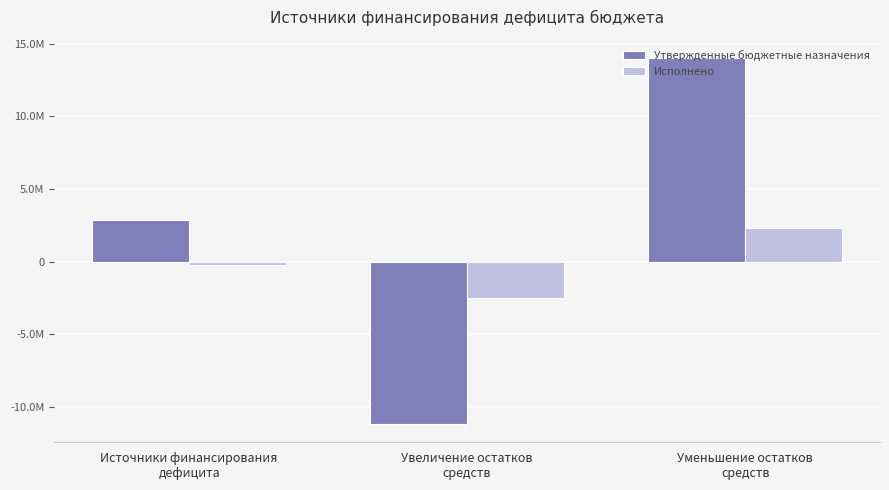

What is the label of the 1st bar from the left?

Источники финансирования
дефицита